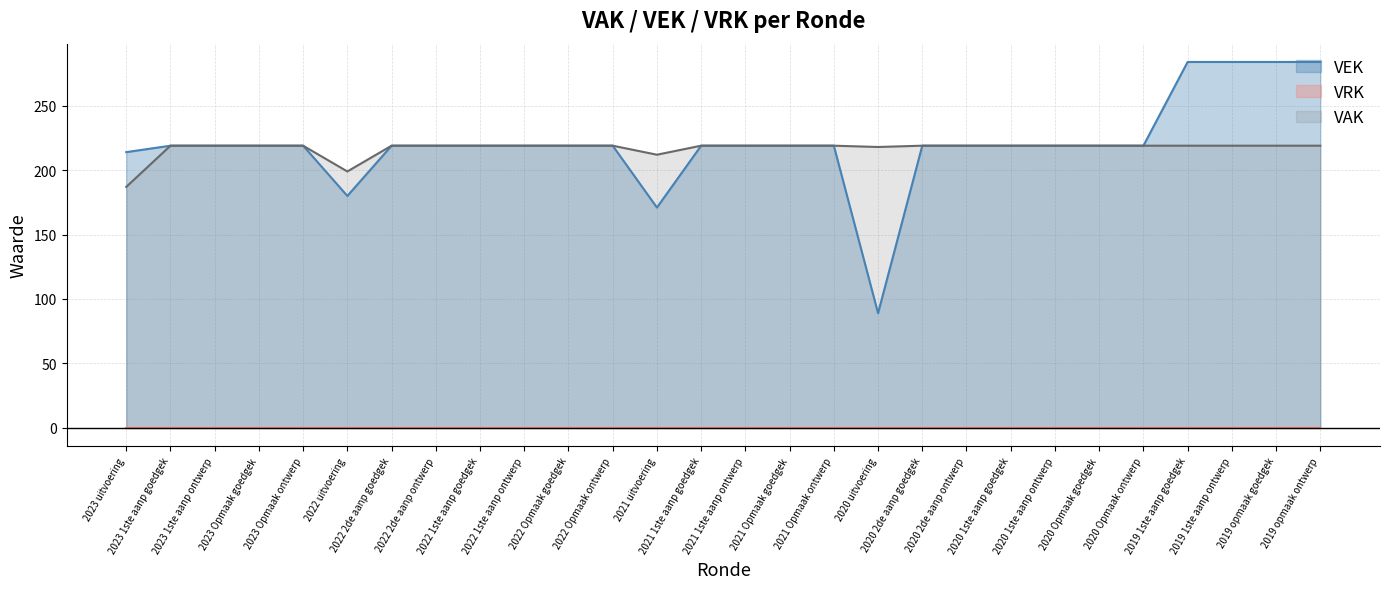

What is the minimum value for VAK?

187